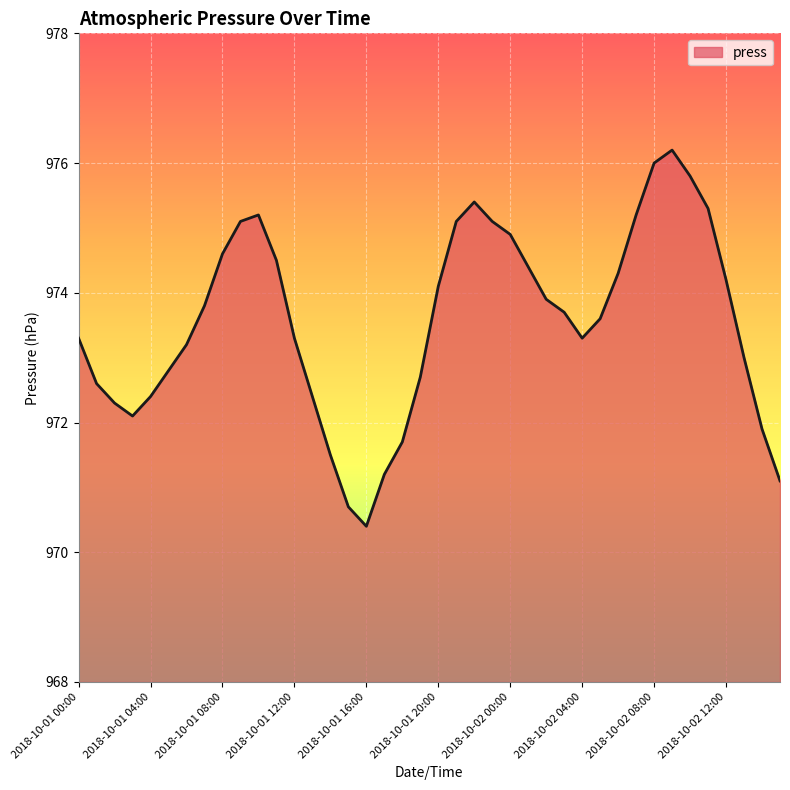

How many lines are shown in the chart?

1